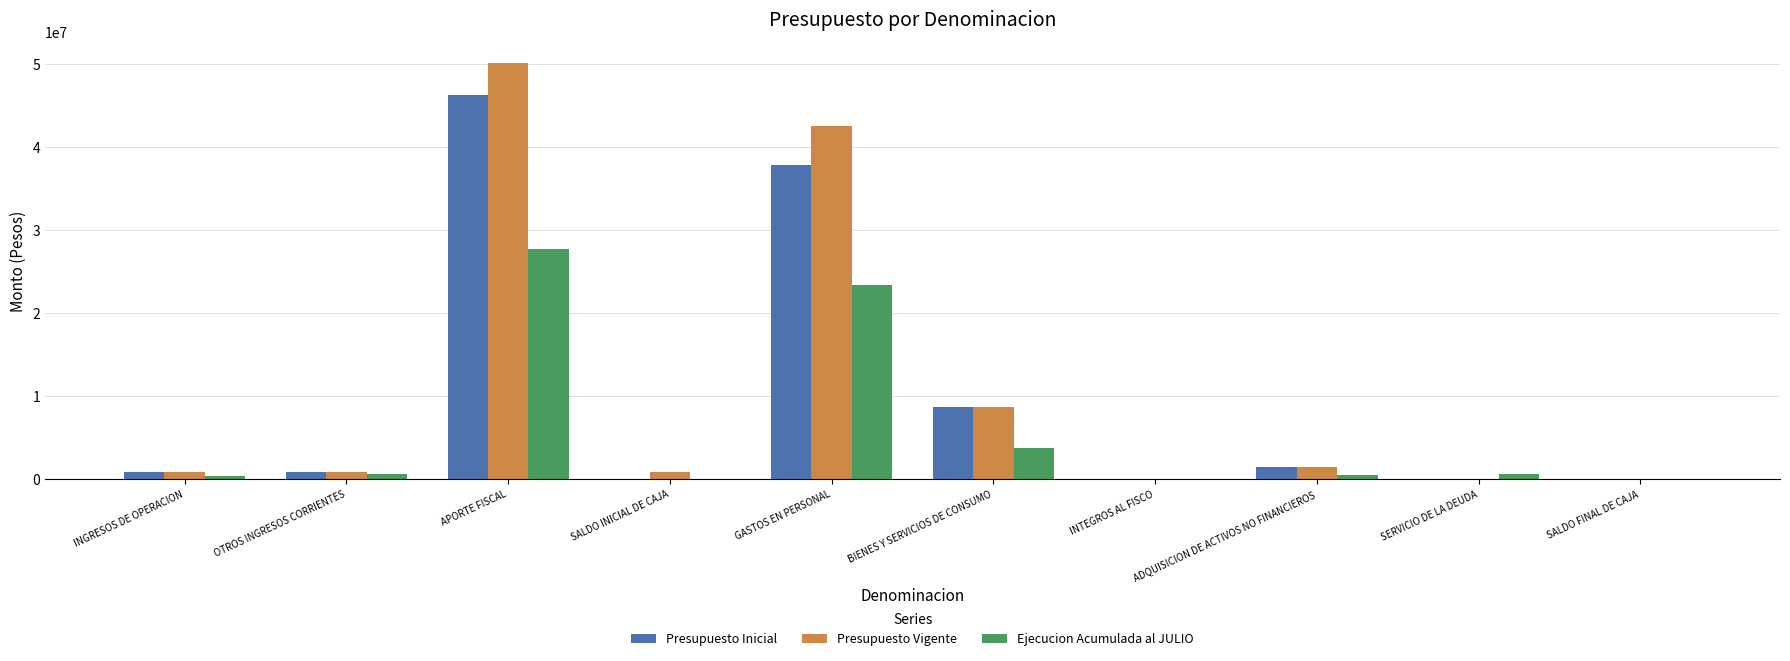

Which category has the highest value in the Presupuesto Inicial series?

APORTE FISCAL